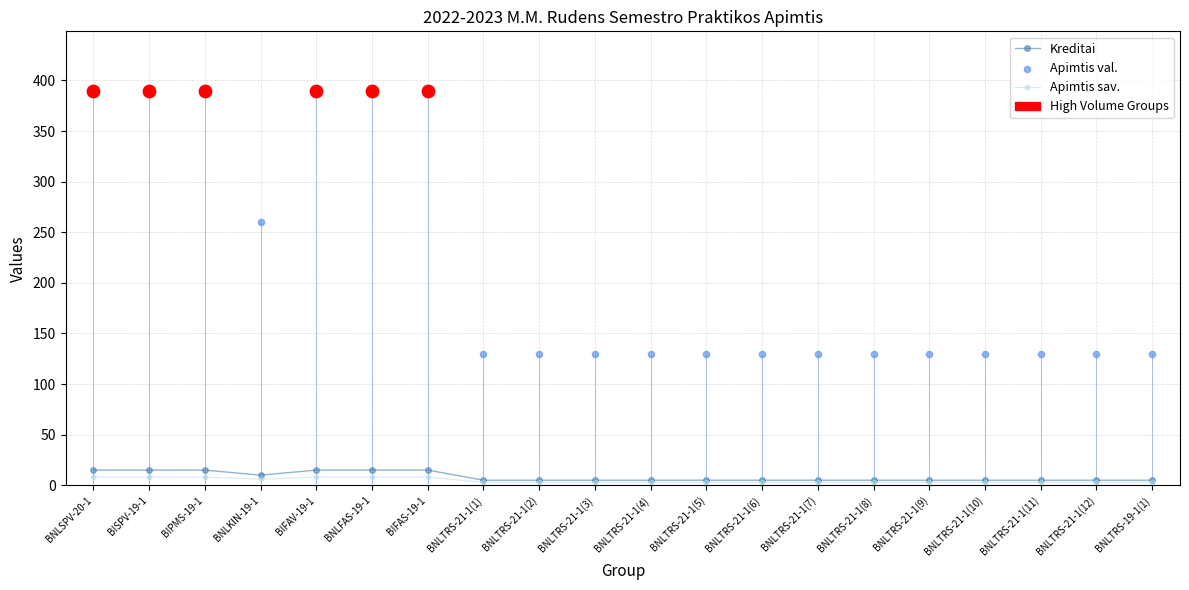

Which series contains the lowest Y value?

Apimtis sav.